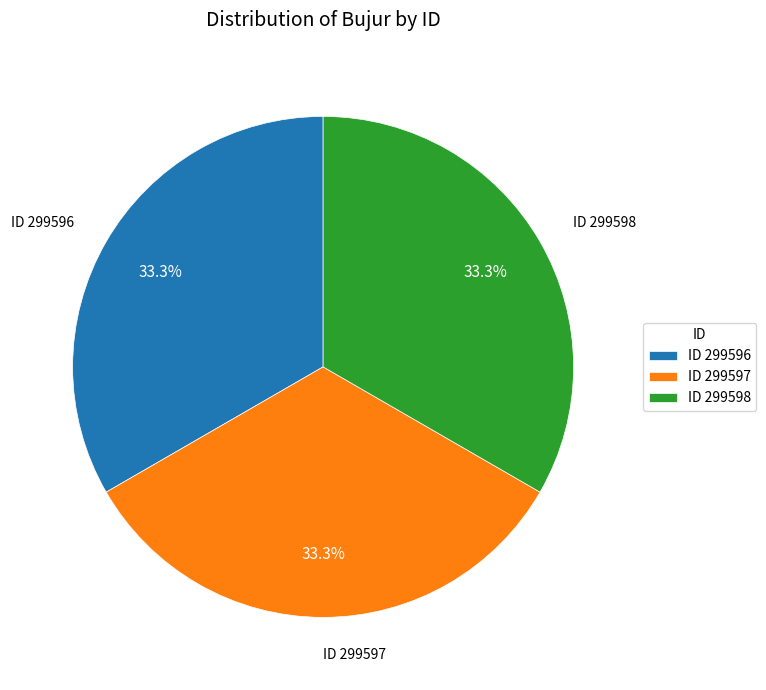

What is the total percentage of ID 299597 and ID 299598?

66.7%